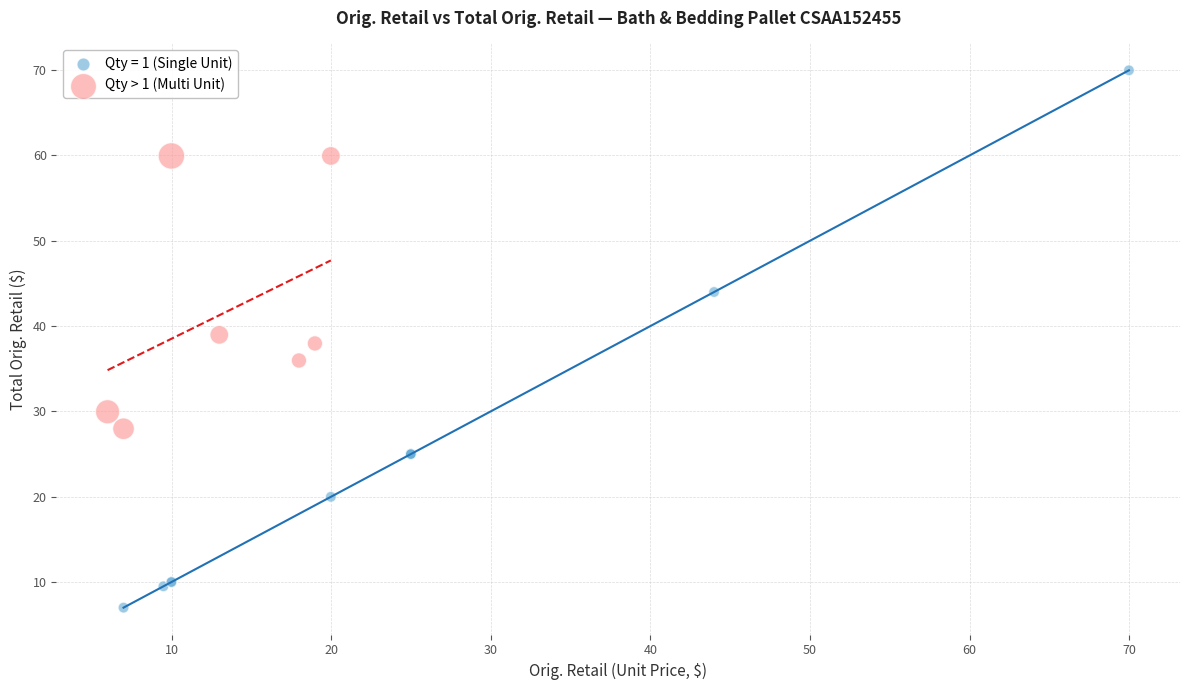

Which series reaches the maximum Y coordinate?

Qty = 1 (Single Unit)